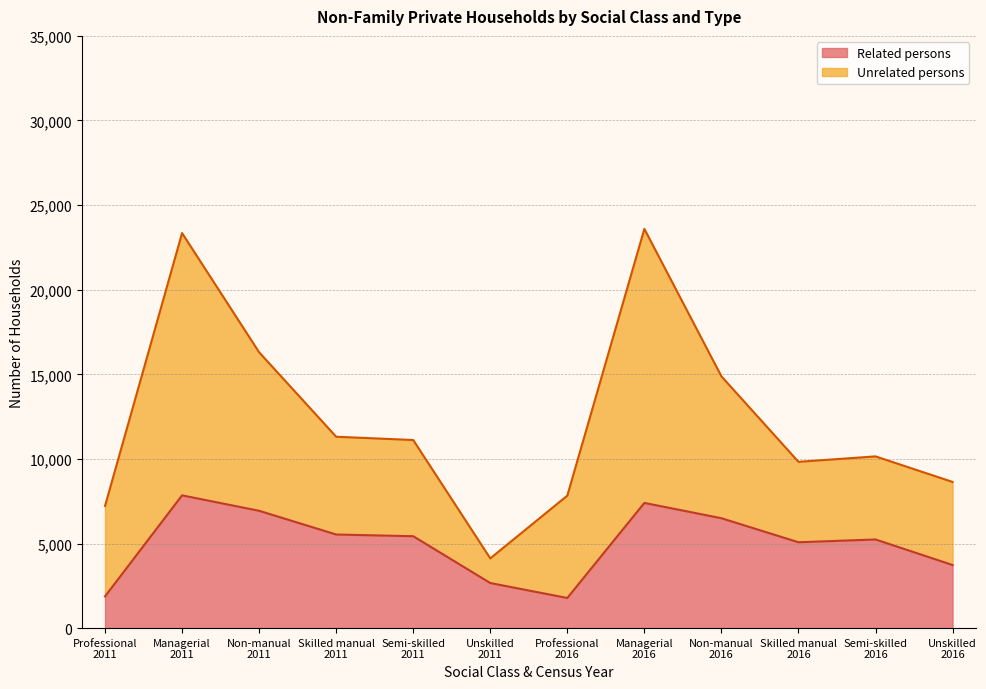

The value at Unskilled
2016 is 3730. True or false?

True